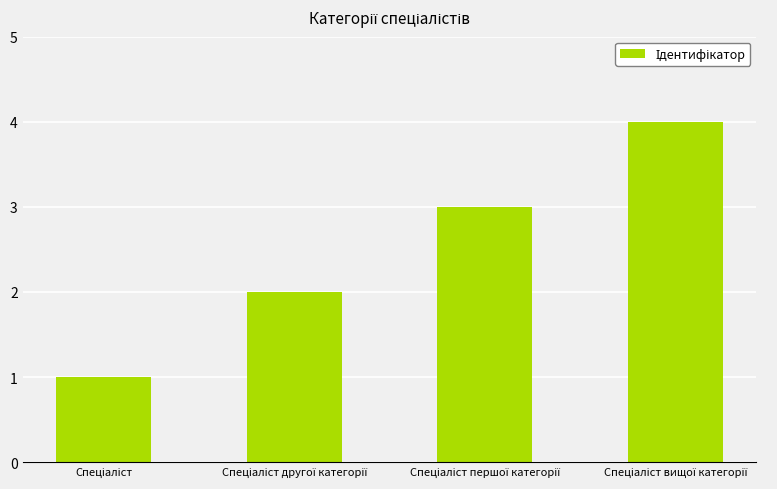

What is the difference between the maximum and minimum values?

3